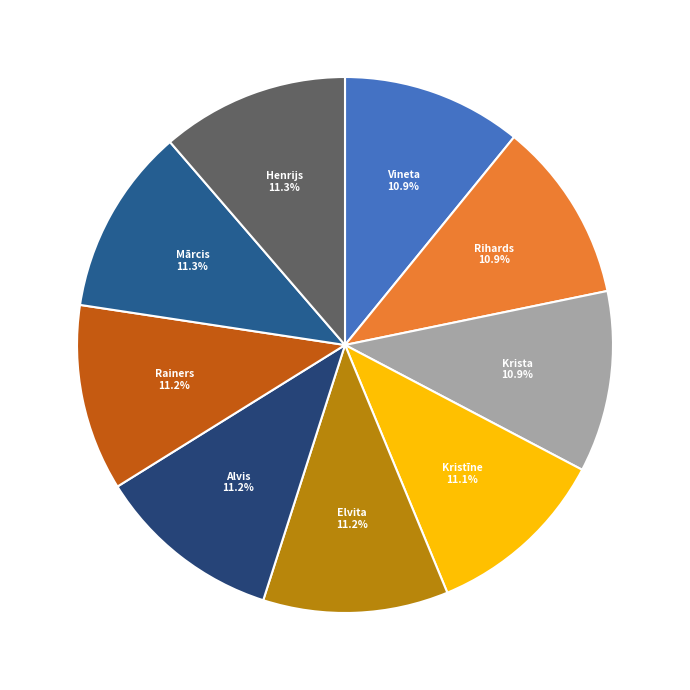

Do Kristīne and Krista together represent more than half of the pie?

No